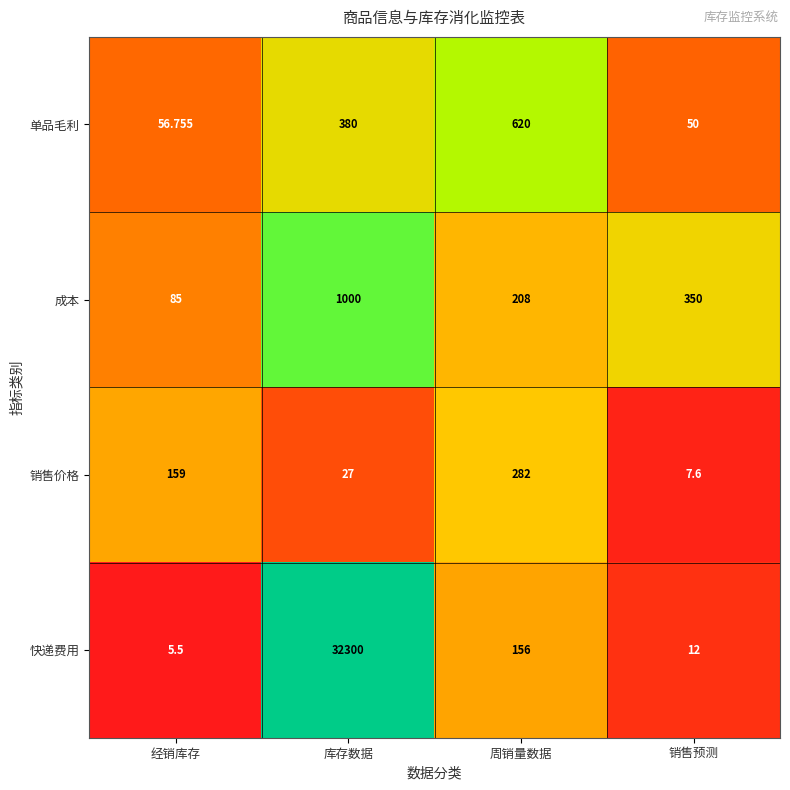

Count the number of categories in the chart.

4